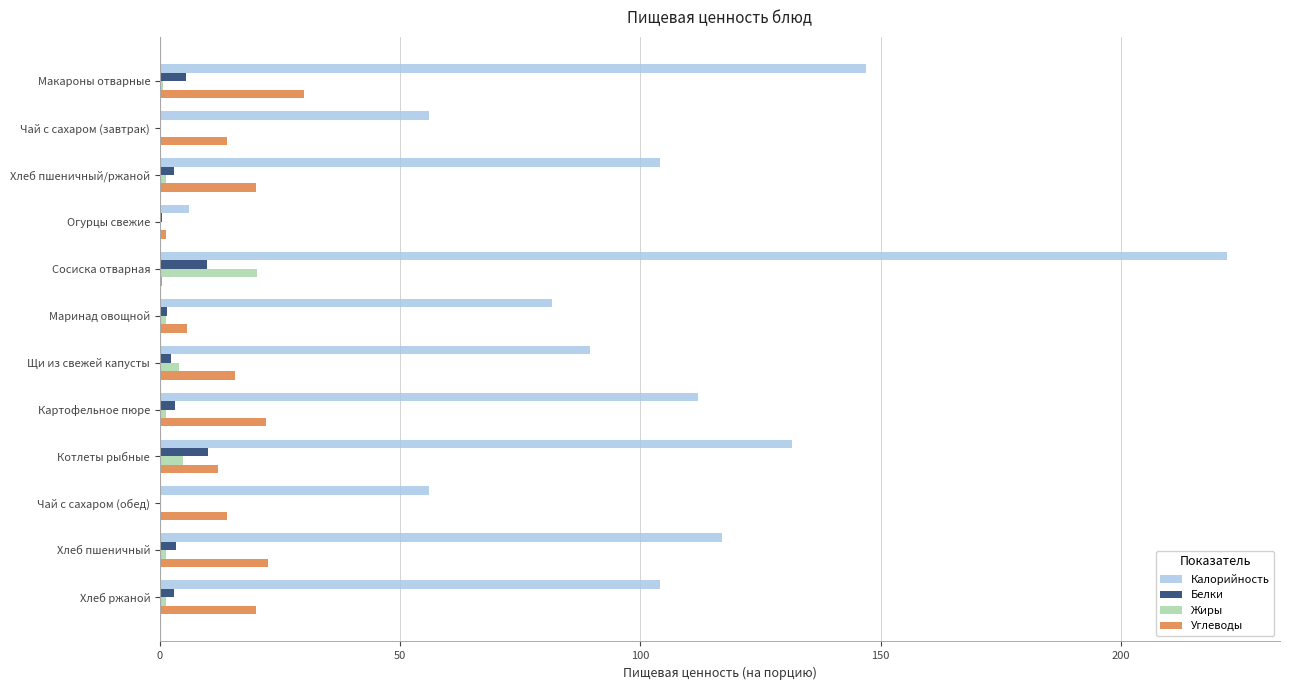

Which series has the largest total across all categories?

Калорийность